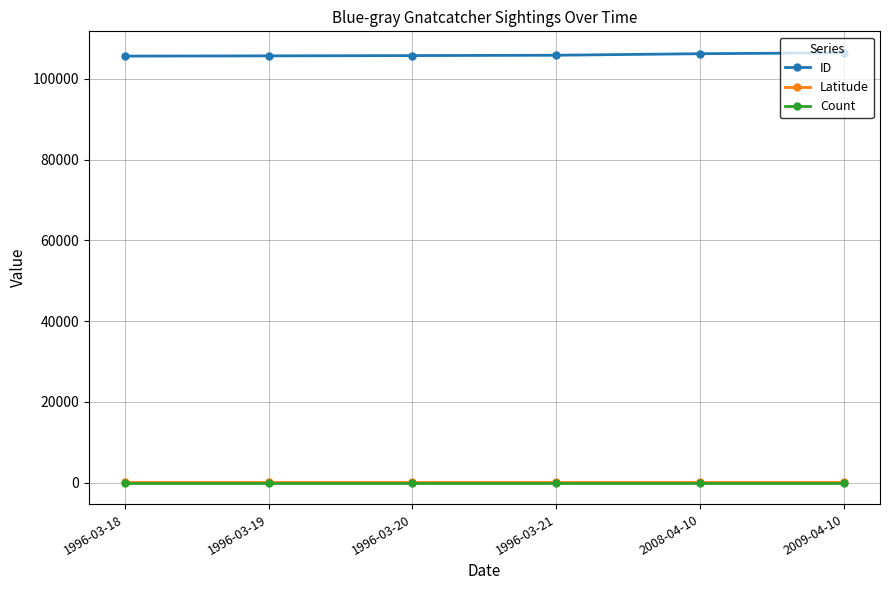

Is this an area chart (filled region under the line)?

No